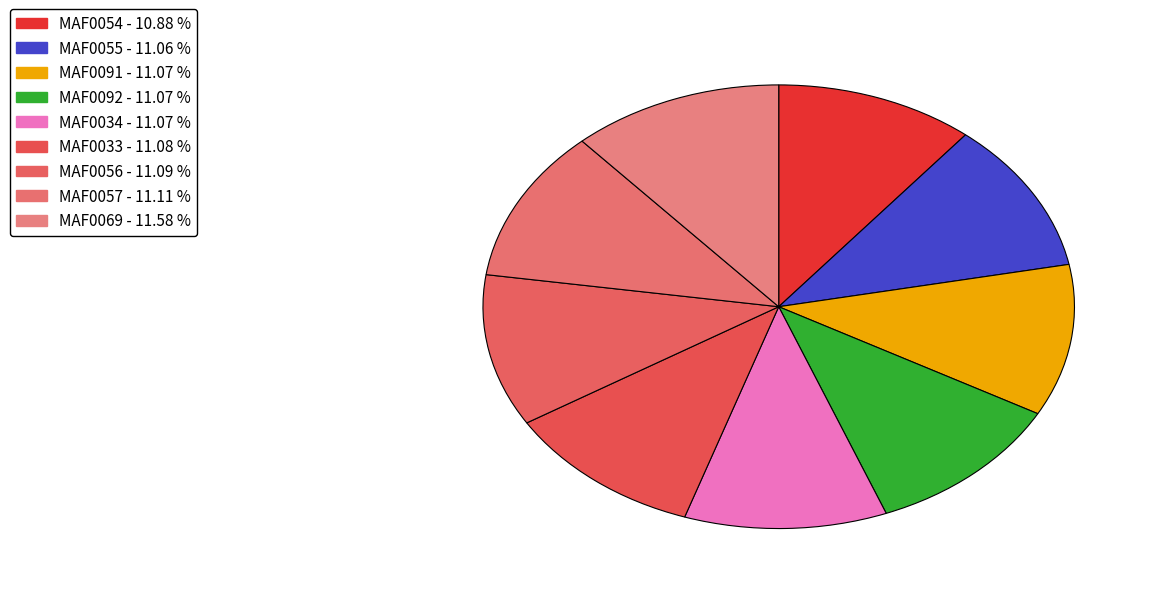

Does any single category account for the majority?

No